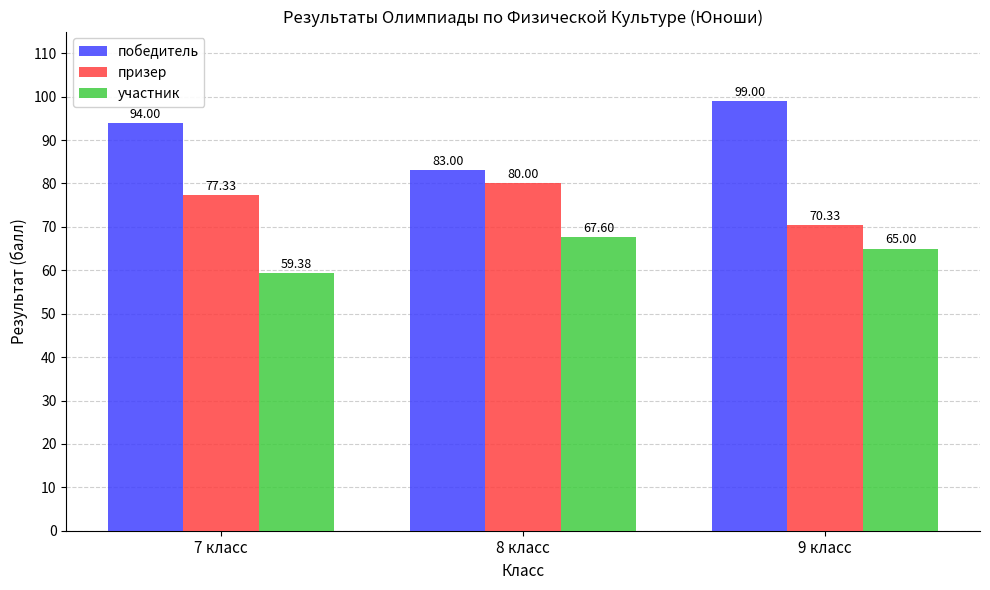

Which series has the widest spread of values?

победитель